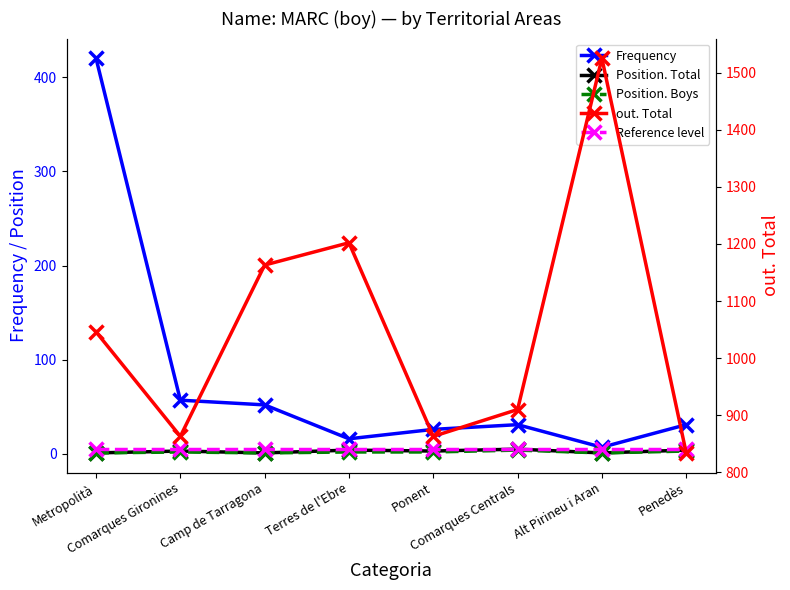

At which label does Position. Boys first exceed 2?

Comarques Centrals